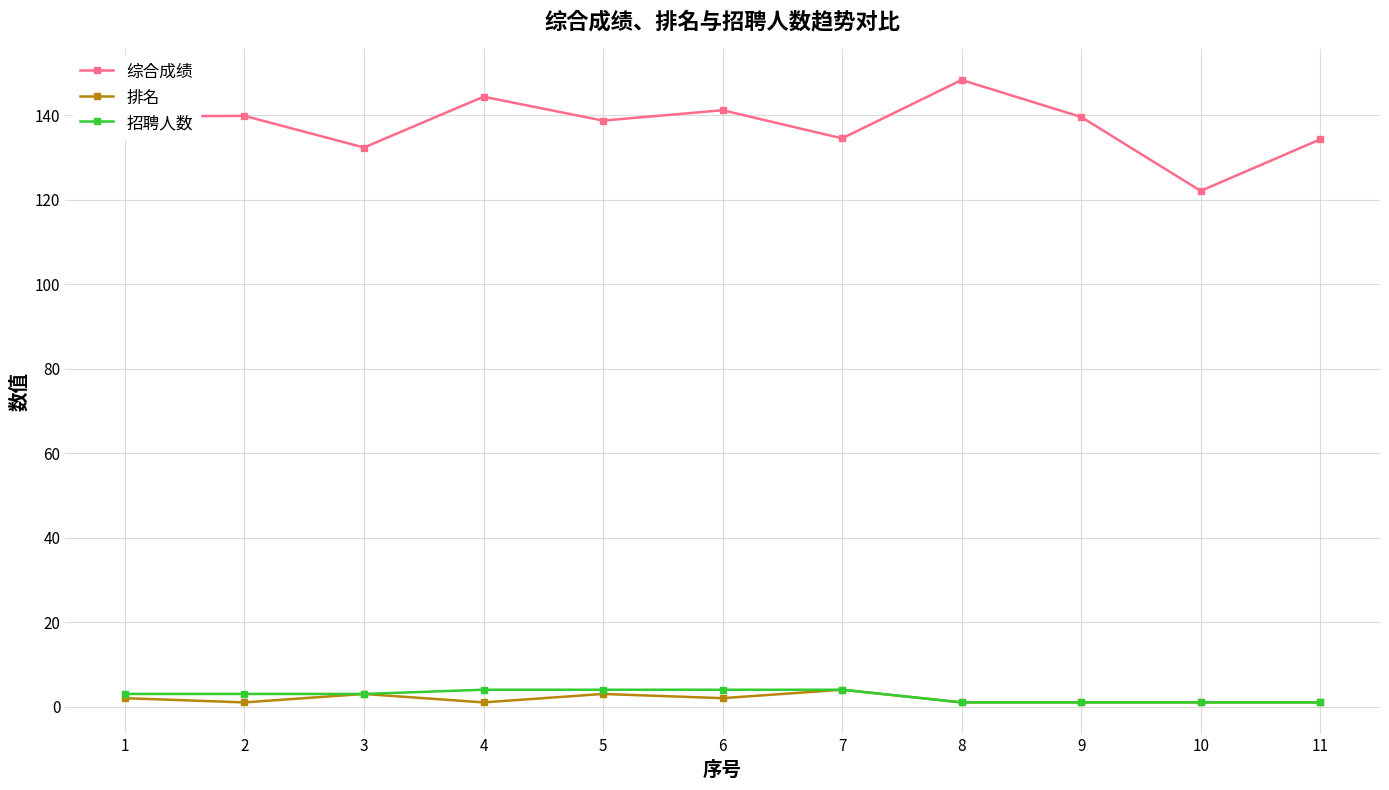

Count the number of categories in the chart.

11